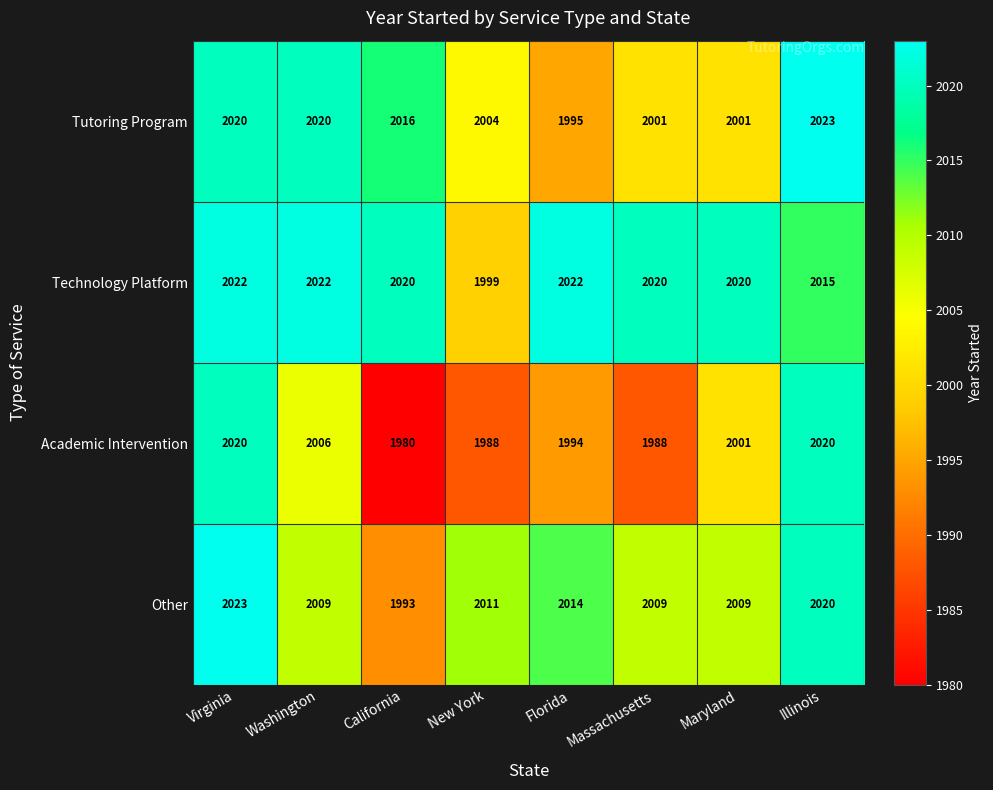

True or false: Other has a value of 807 at Massachusetts.

False